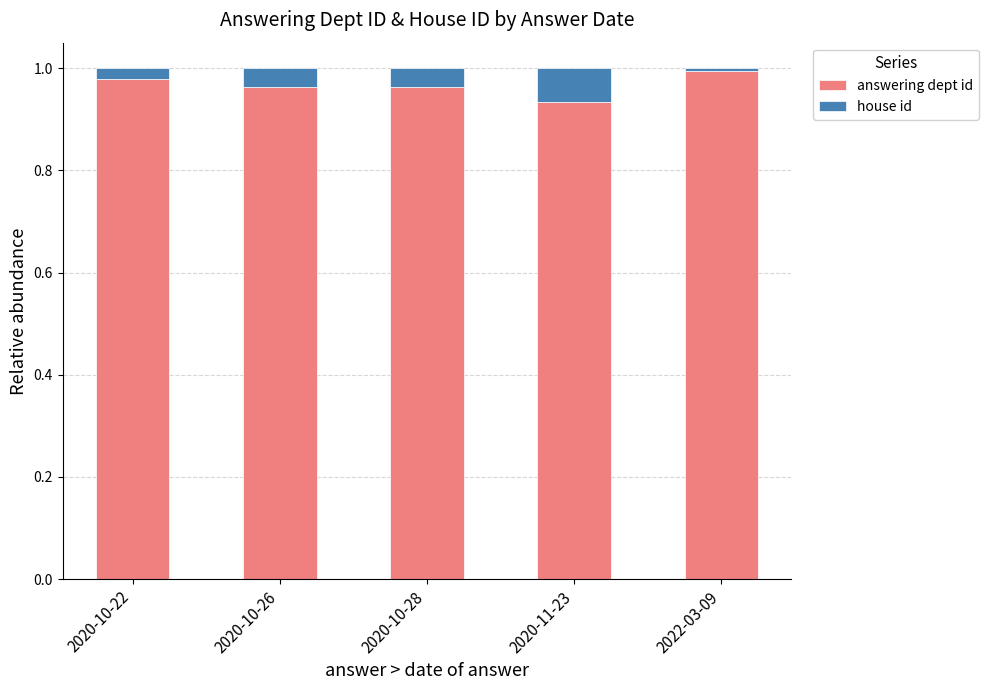

The answering dept id series shows 1.0 at 2020-10-26. True or false?

True